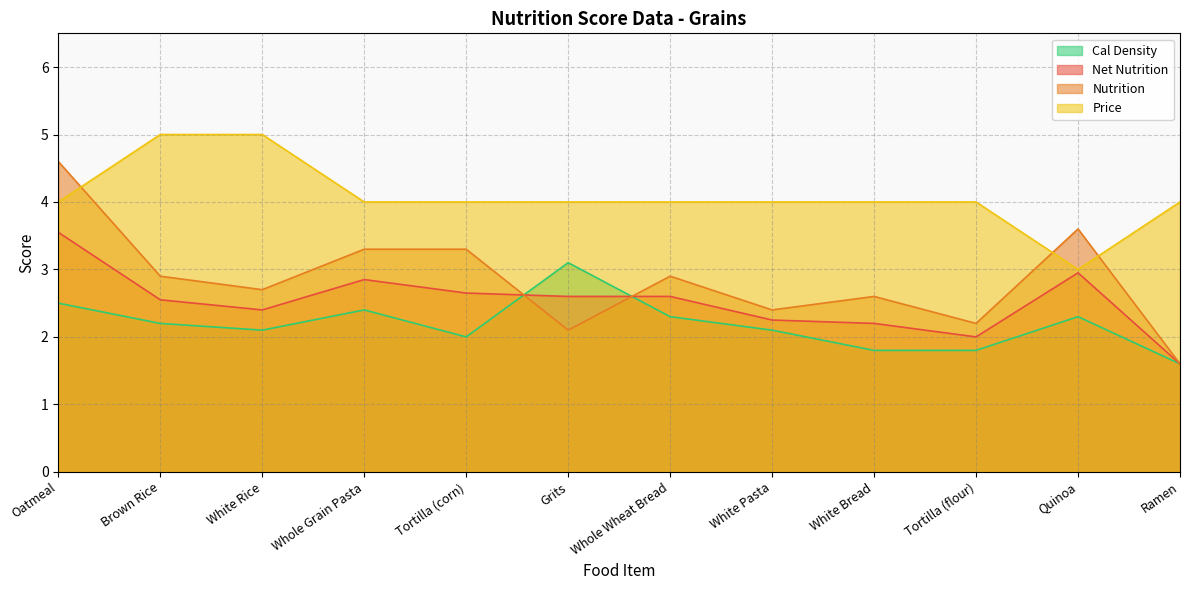

What is the difference between the Cal Density values at Tortilla (corn) and White Rice?

0.1